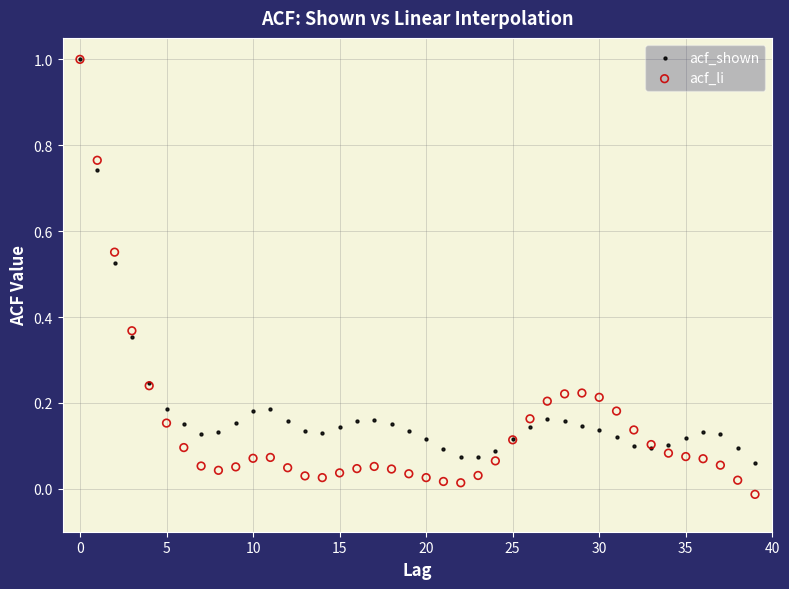

What are all the series names shown in the legend?

acf_shown, acf_li